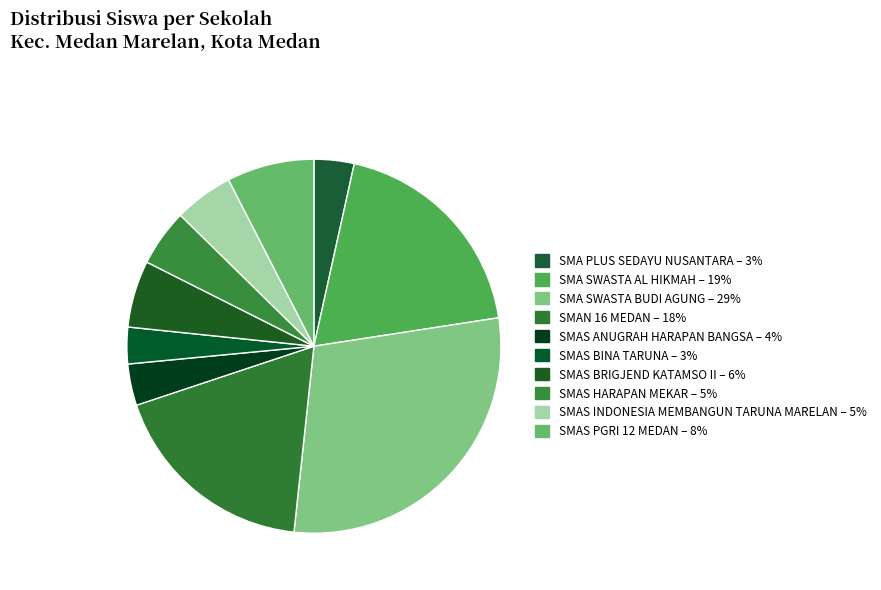

Count the number of slices in the pie.

10